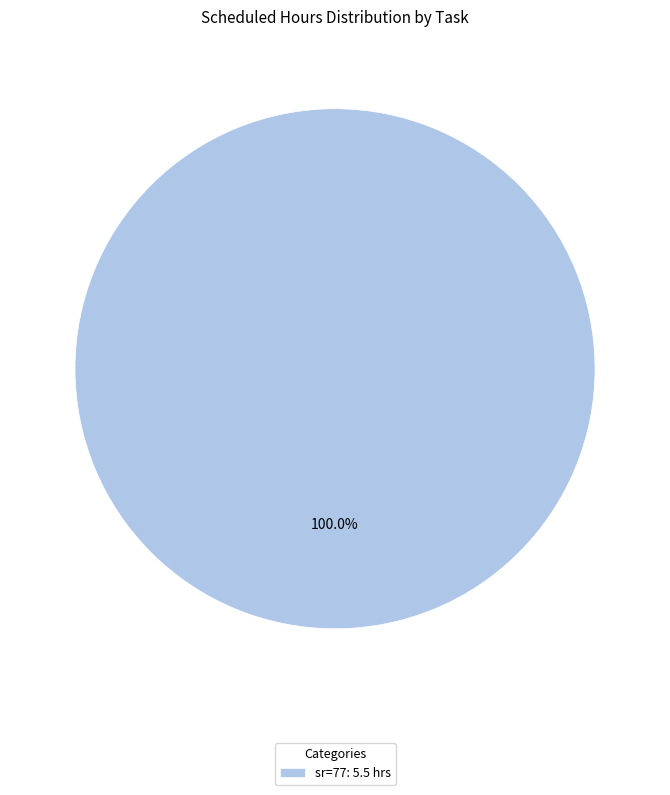

Does any single category account for the majority?

Yes